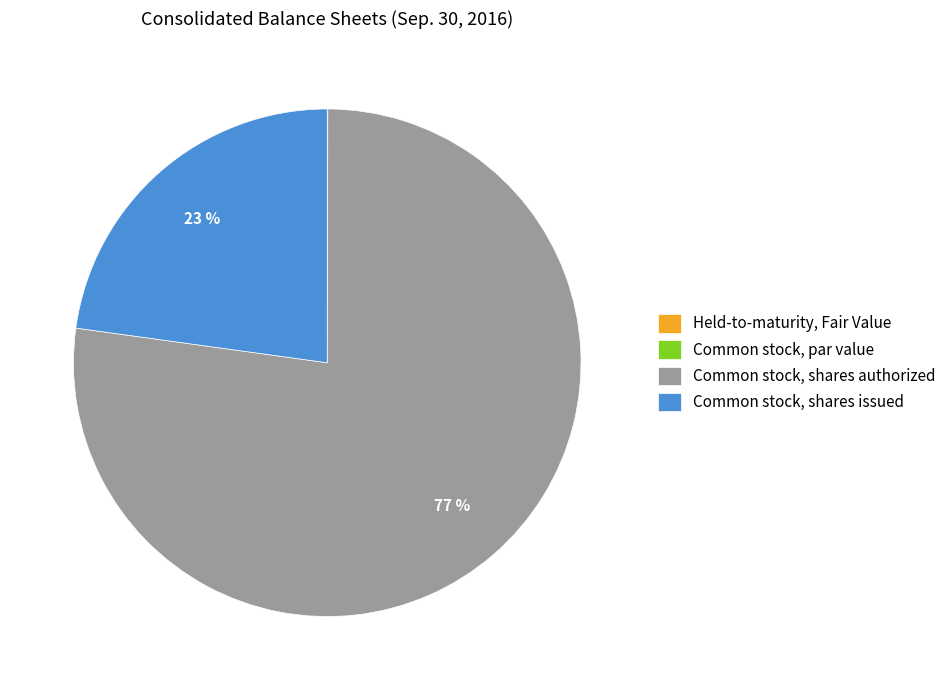

To the nearest percent, what portion does Common stock, shares issued represent?

23%